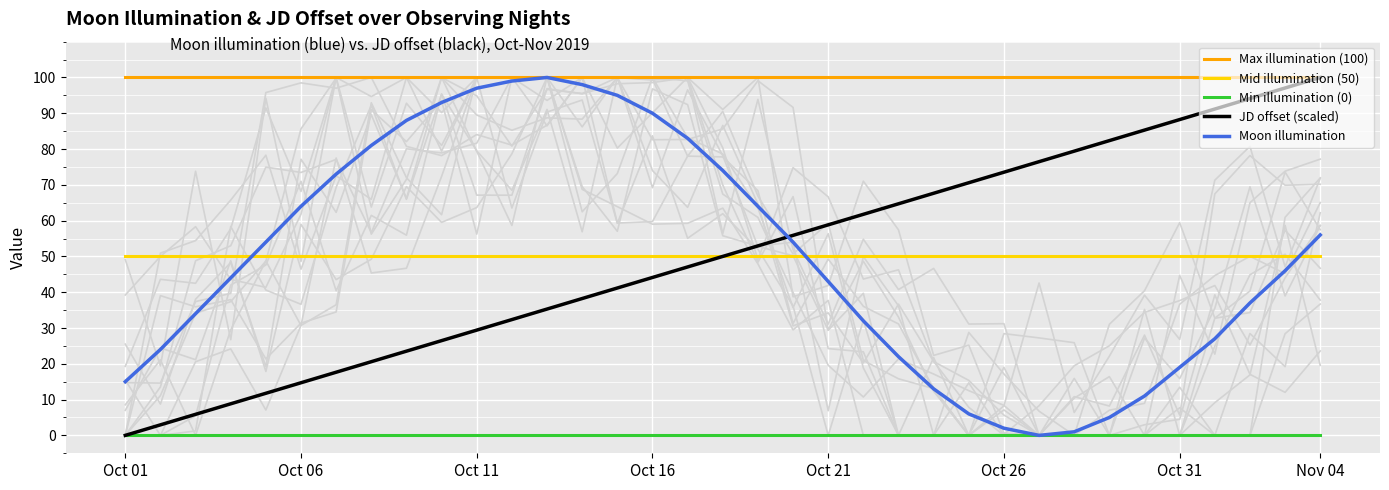

What is the value of the Mid illumination (50) point at the 34th from the left?

50.0